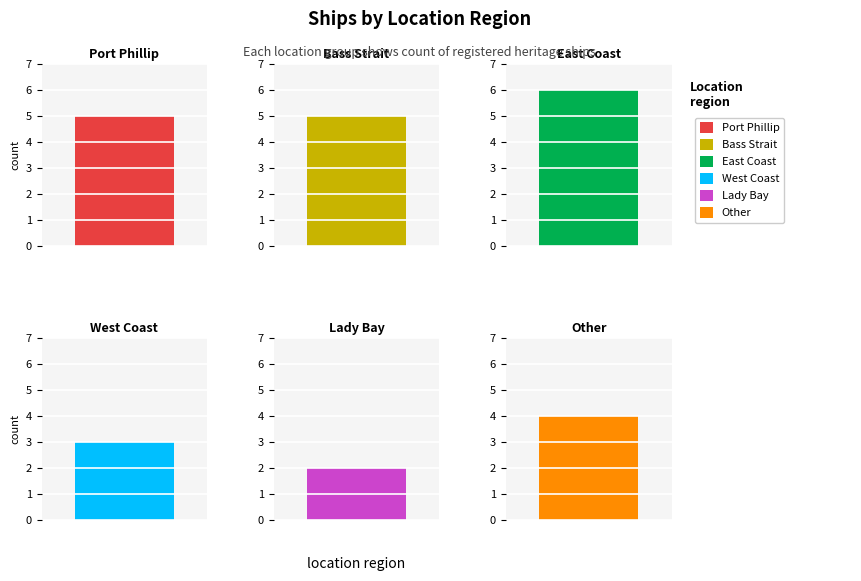

What is the maximum value shown in the chart?

6